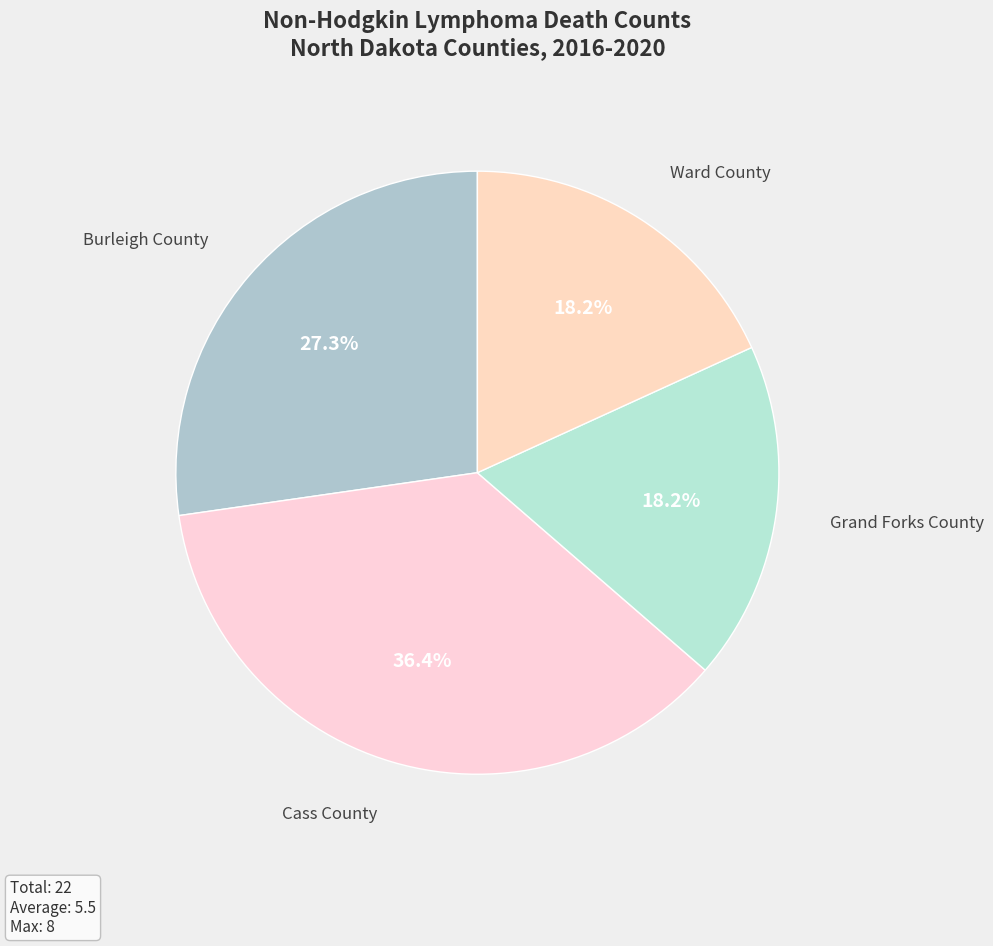

The Grand Forks County slice represents 10% of the pie. True or false?

False